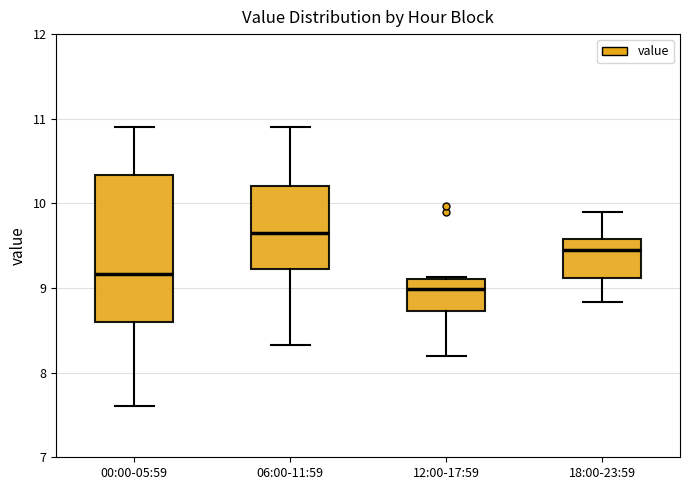

Reading left to right, read every box against the y-axis: the position of its median line, the range the box covers, and the ends of its whiskers. The values are not printed on the chart, so give them approximately, as read against the axis.

00:00-05:59: median 9.2, box 8.6 to 10.3, whiskers 7.6 to 10.9
06:00-11:59: median 9.7, box 9.2 to 10.2, whiskers 8.3 to 10.9
12:00-17:59: median 9.0, box 8.7 to 9.1, whiskers 8.2 to 9.1
18:00-23:59: median 9.5, box 9.1 to 9.6, whiskers 8.8 to 9.9